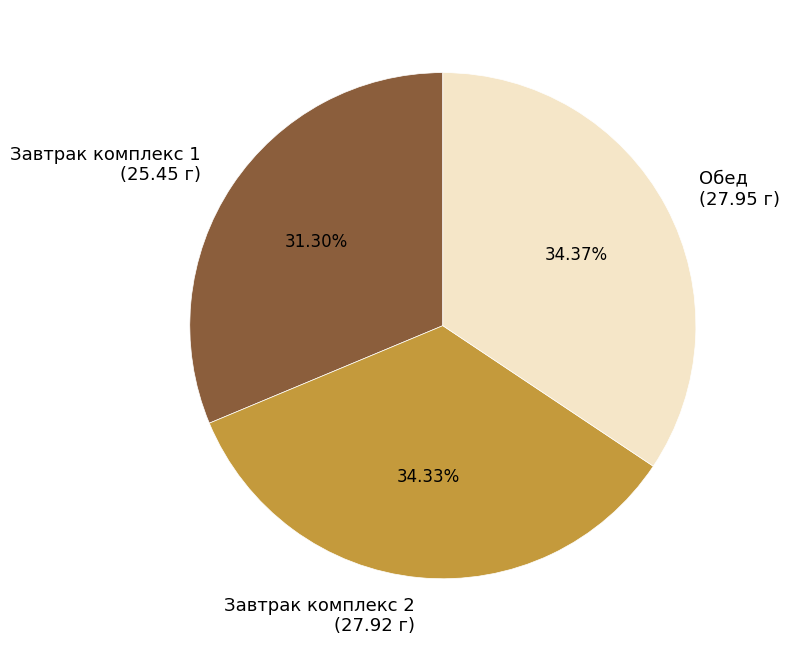

The Завтрак комплекс 1 slice represents 26% of the pie. True or false?

False